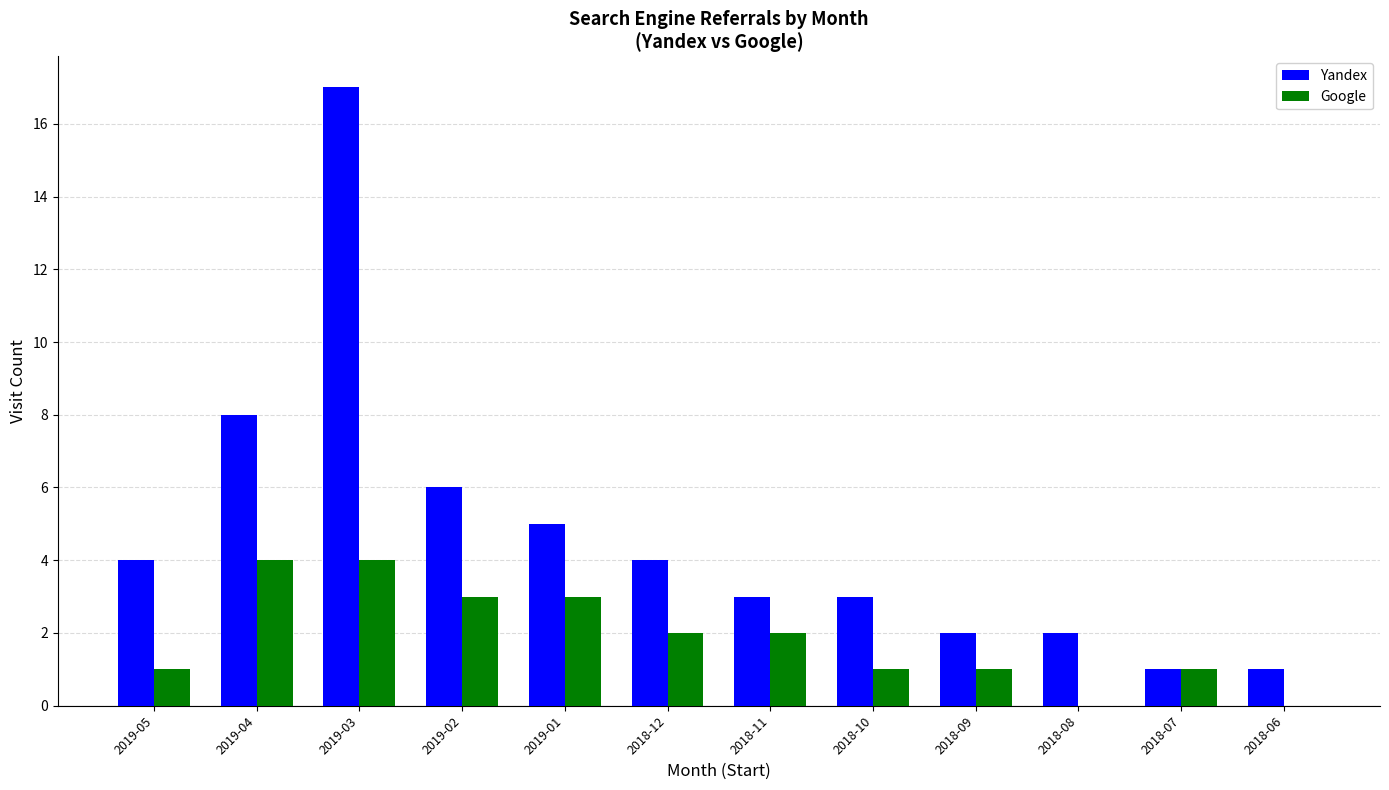

Where is Yandex nearest to the value 9?

2019-04